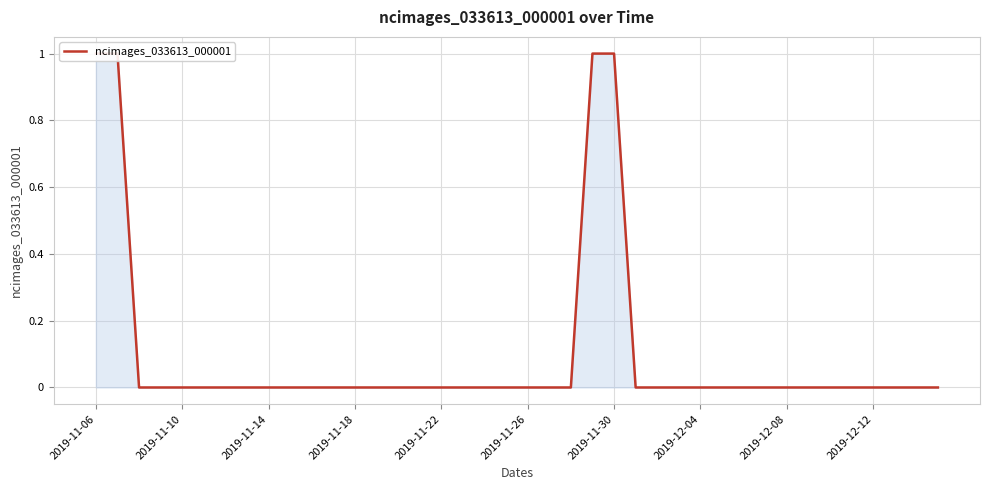

Between 17 and 2019-11-06, which is larger?

2019-11-06